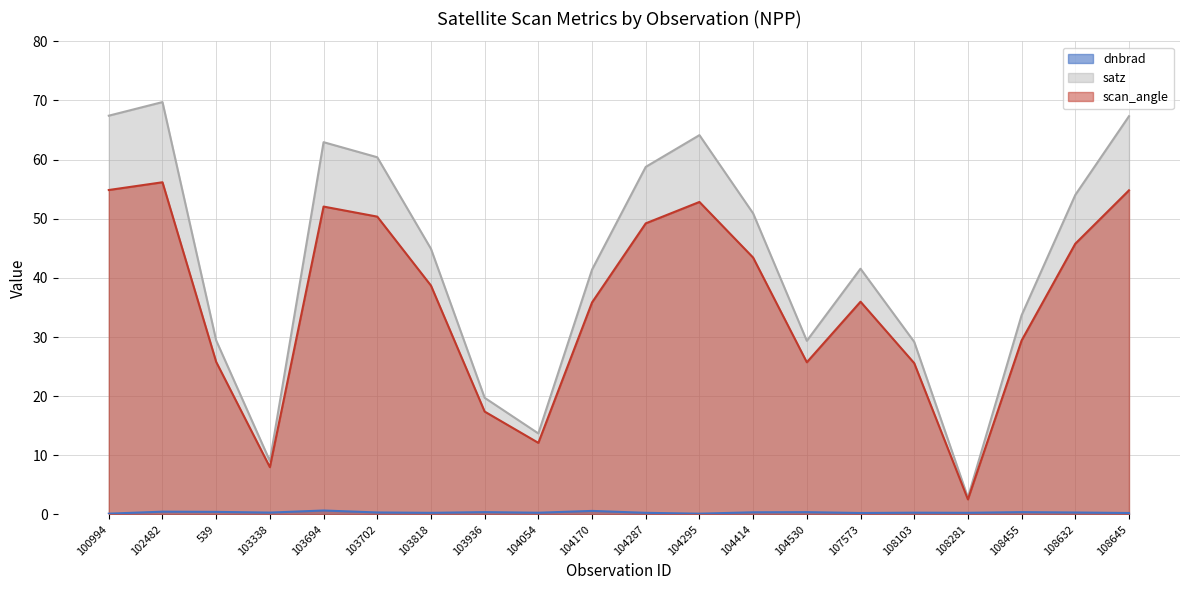

True or false: dnbrad and scan_angle cross at least once.

False